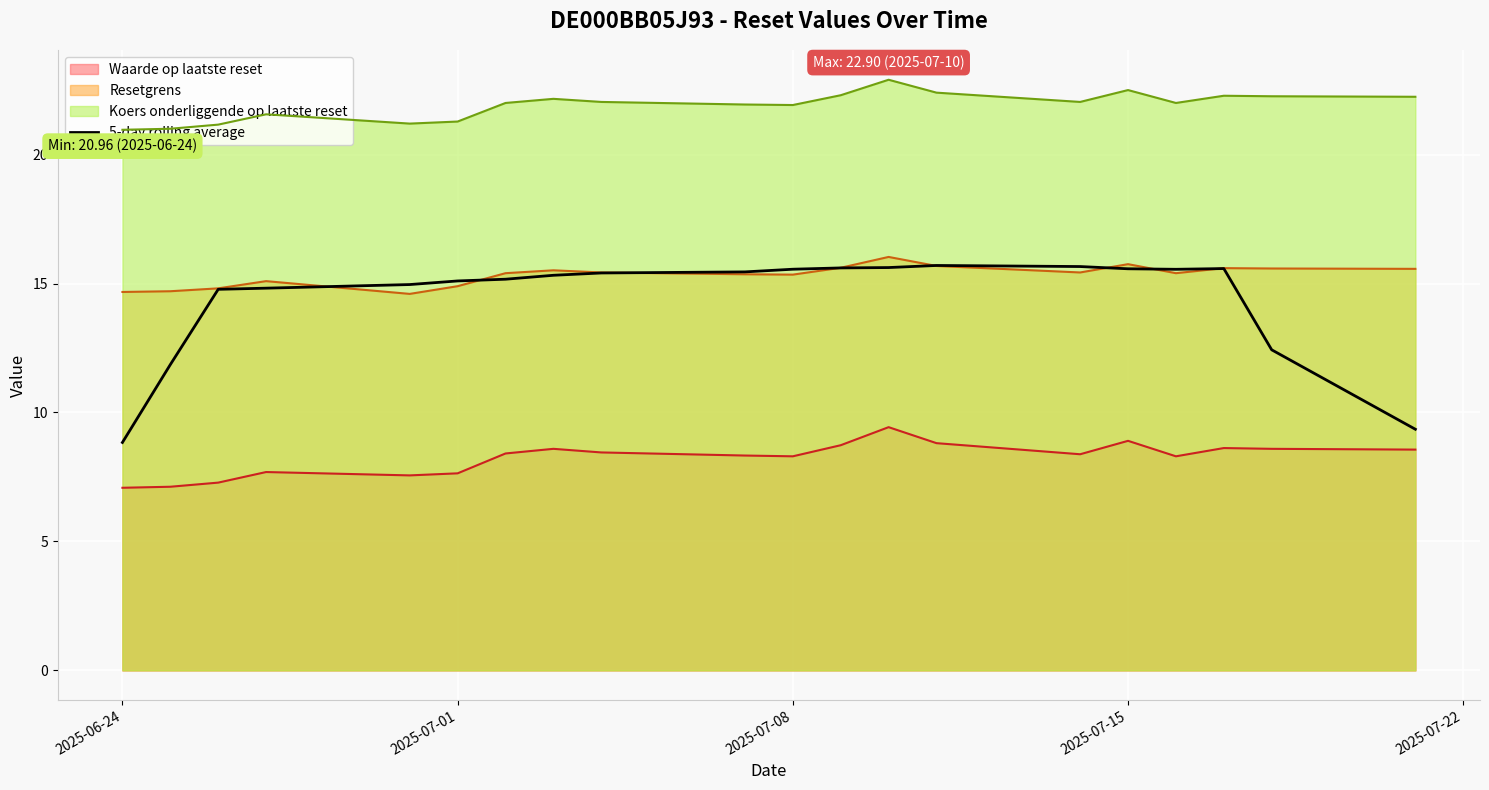

Which series has the widest spread of values?

5-day rolling average